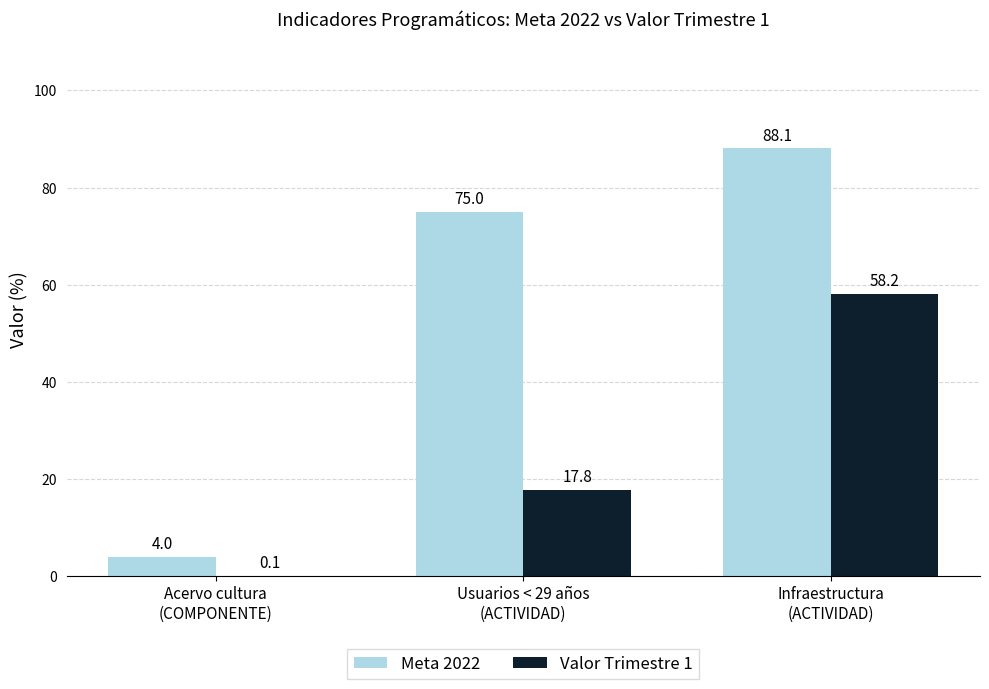

What is the greatest value displayed?

88.1